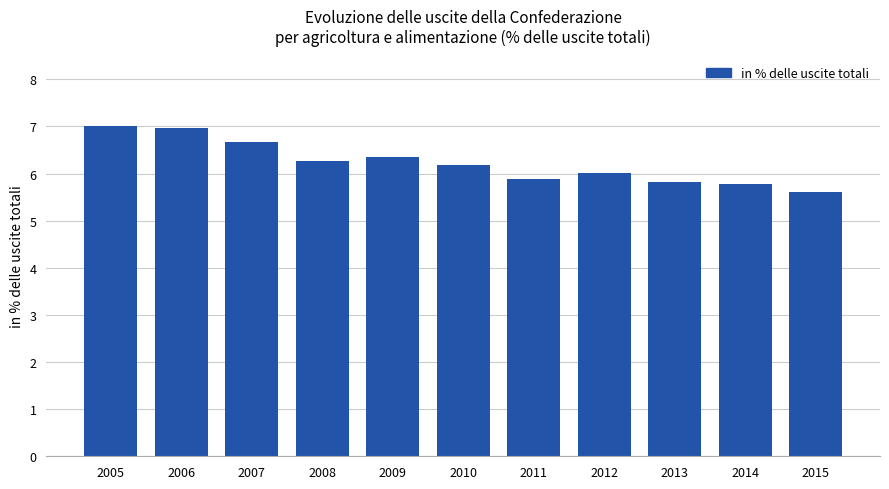

What is the difference between the second highest and minimum values?

1.4